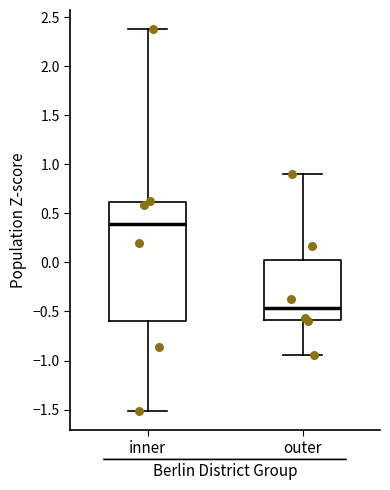

Where does the upper whisker of the box for outer end on the y-axis? The values are not printed on the chart, so give them approximately, as read against the axis.

0.90